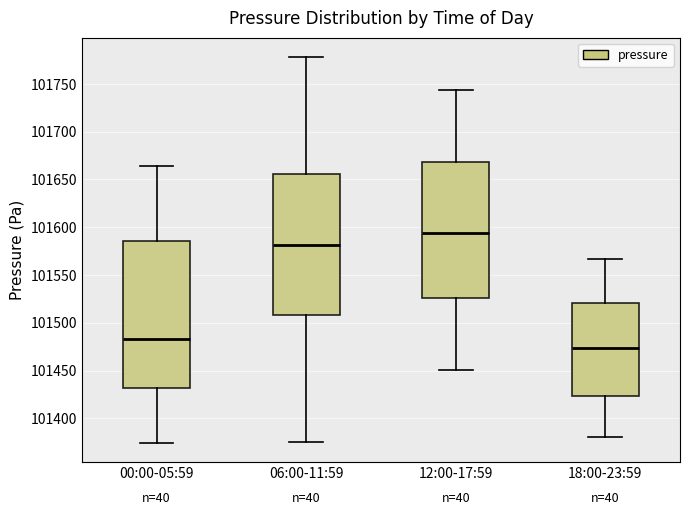

Which box has the highest median line?

12:00-17:59